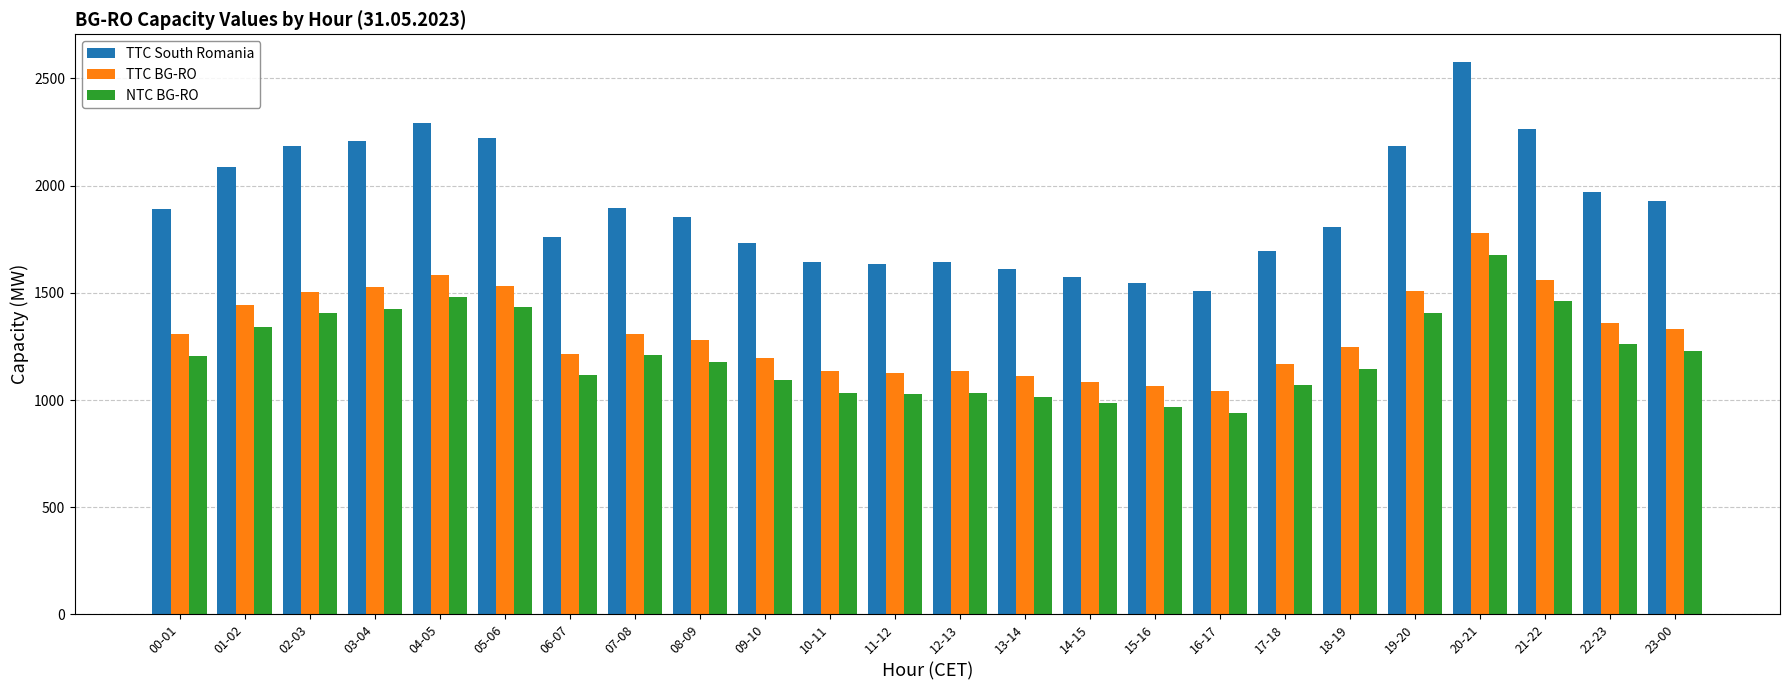

At which label does NTC BG-RO reach its peak?

20-21